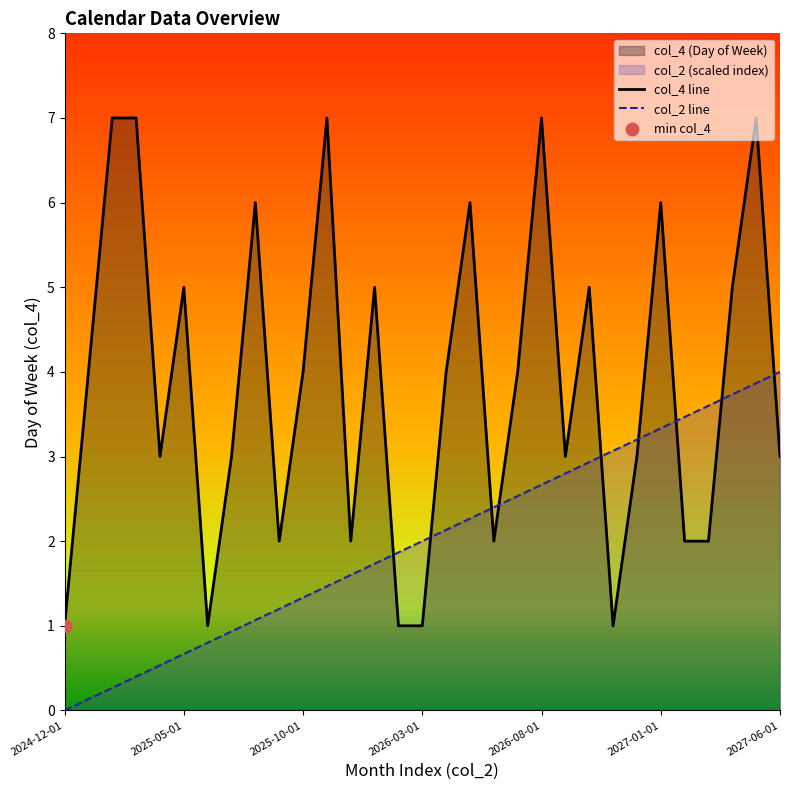

What is the total value across all series at 13?

6.7